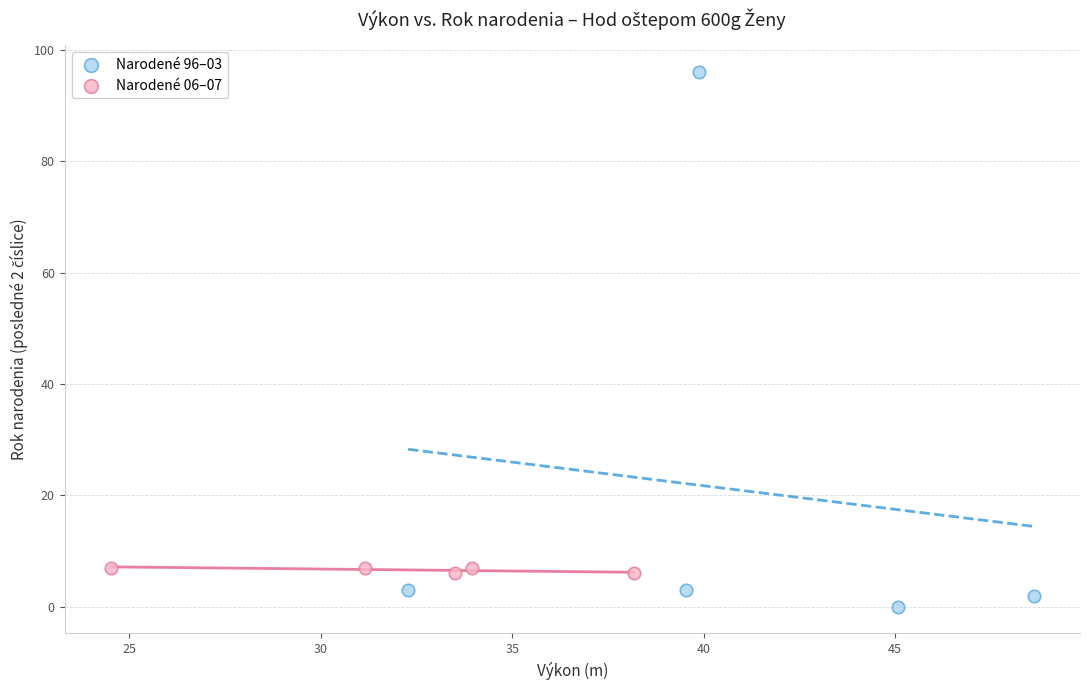

Which series contains the lowest Y value?

Narodené 96–03